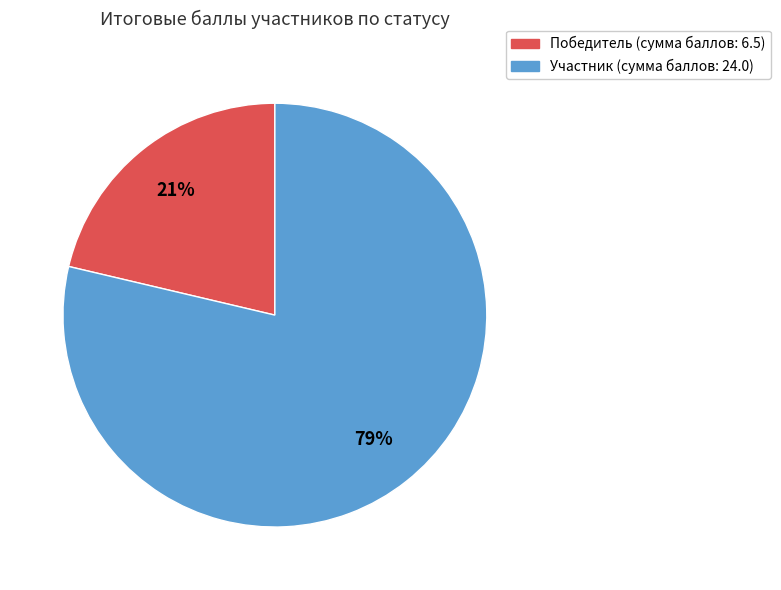

How many slices are in this pie chart?

2